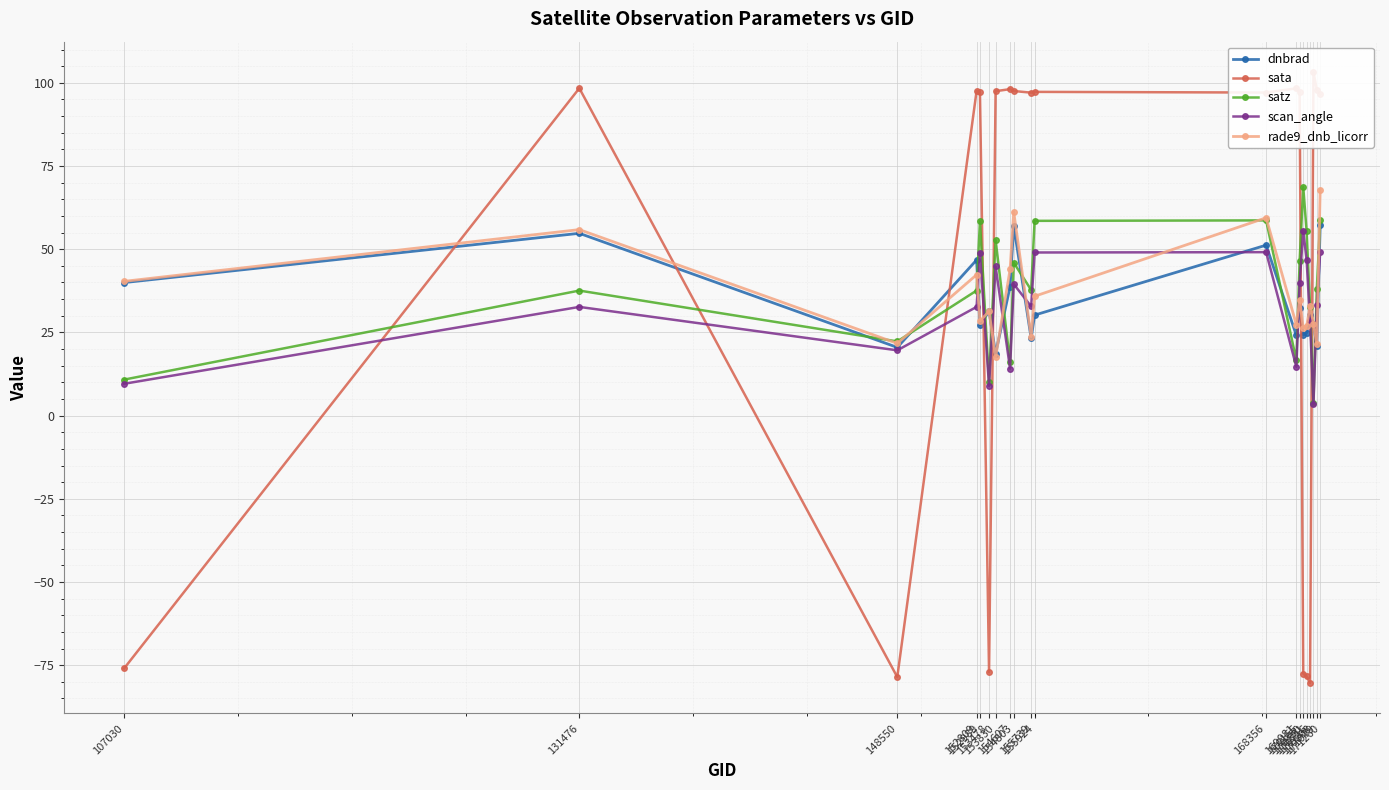

Is it true that dnbrad equals 18.6 at 153830?

True